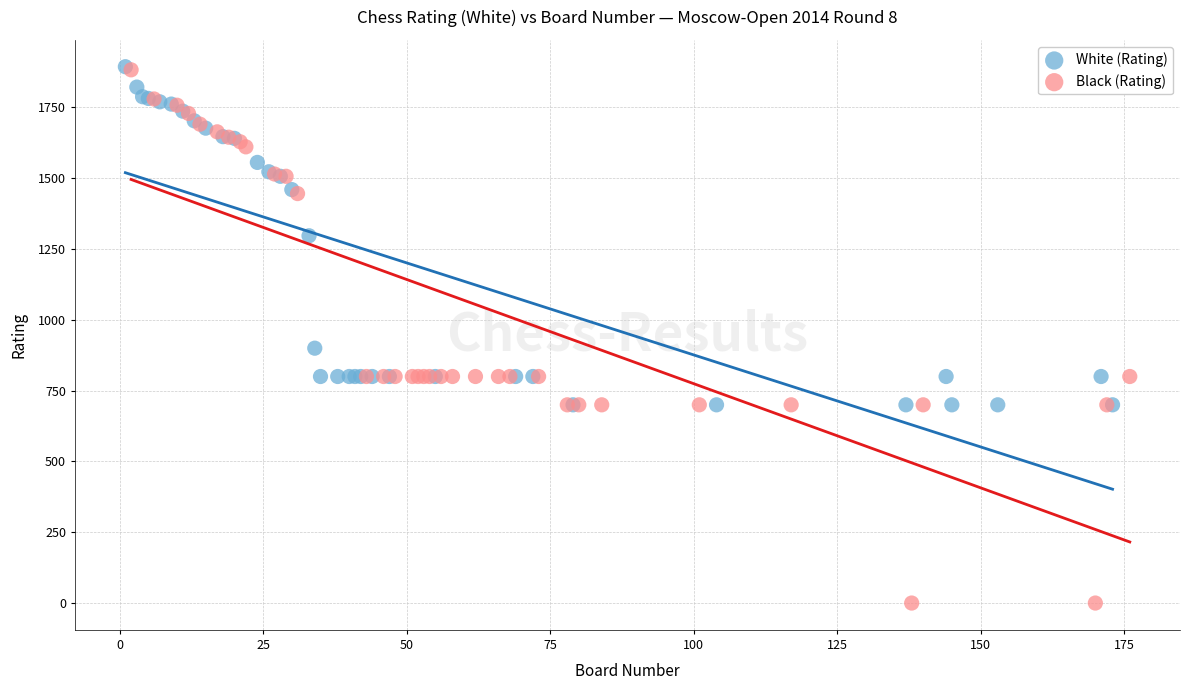

Which series has the largest Y range (max minus min)?

Black (Rating)